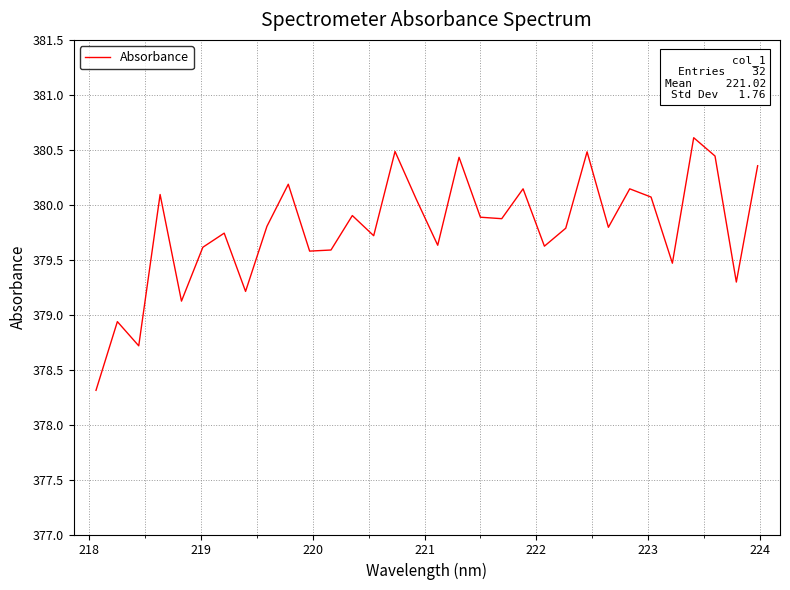

What is the minimum value shown in the chart?

378.3